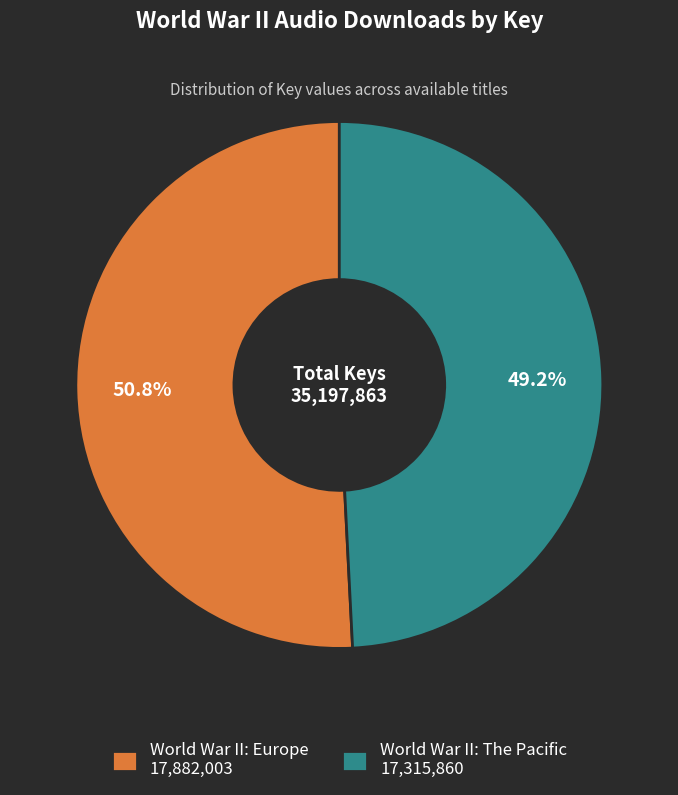

To the nearest percent, what is the combined percentage of World War II: Europe and World War II: The Pacific?

100%